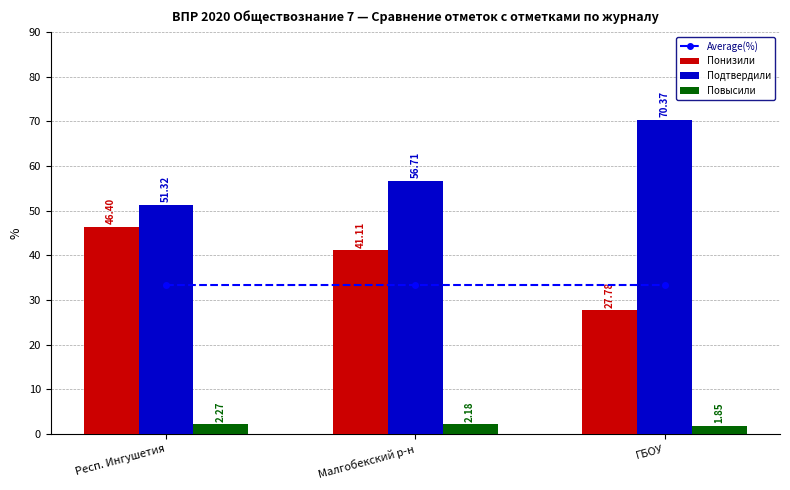

What are all the series names shown in the legend?

Average(%), Понизили, Подтвердили, Повысили